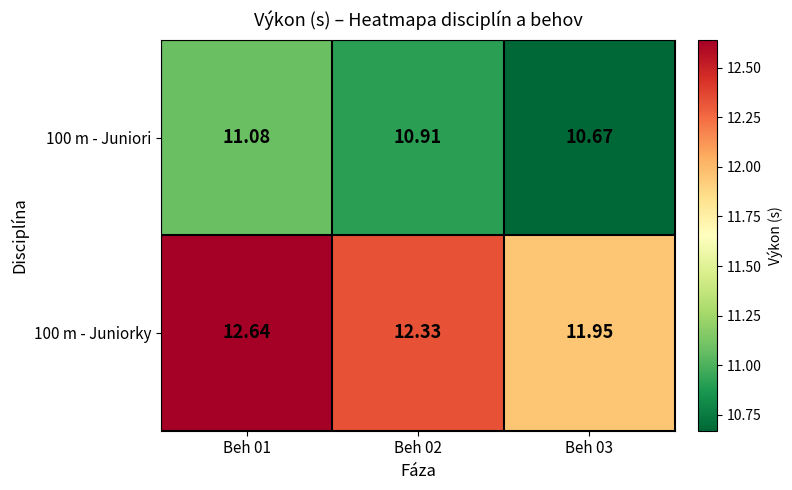

What is the total value across all series at Beh 03?

22.6